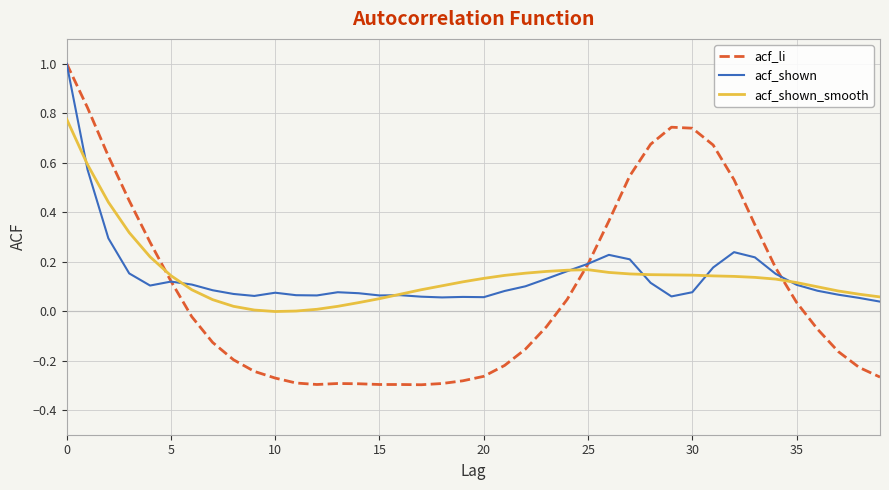

What is the highest value of the acf_shown series?

1.0